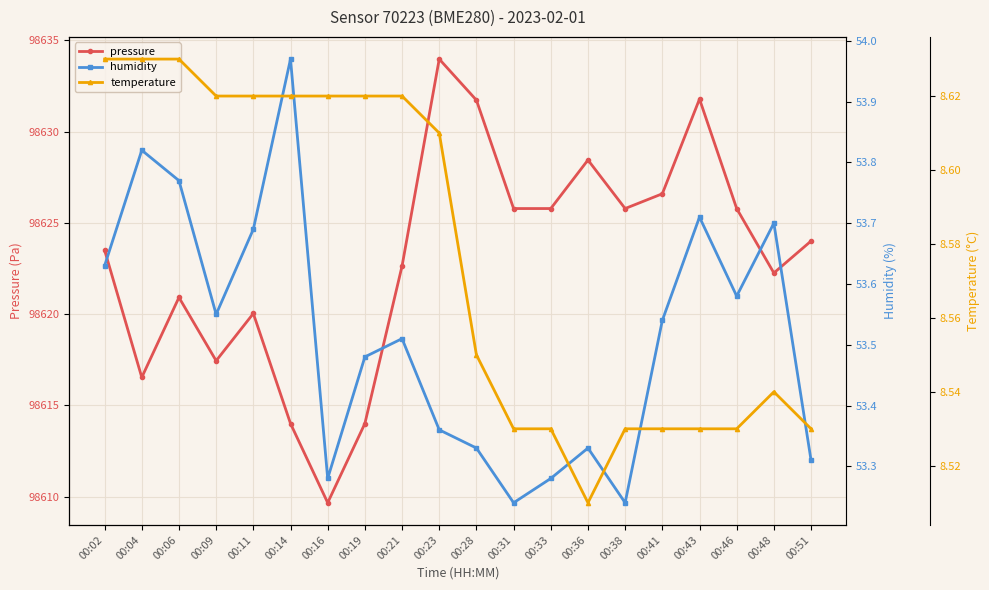

Is this an area chart (filled region under the line)?

No